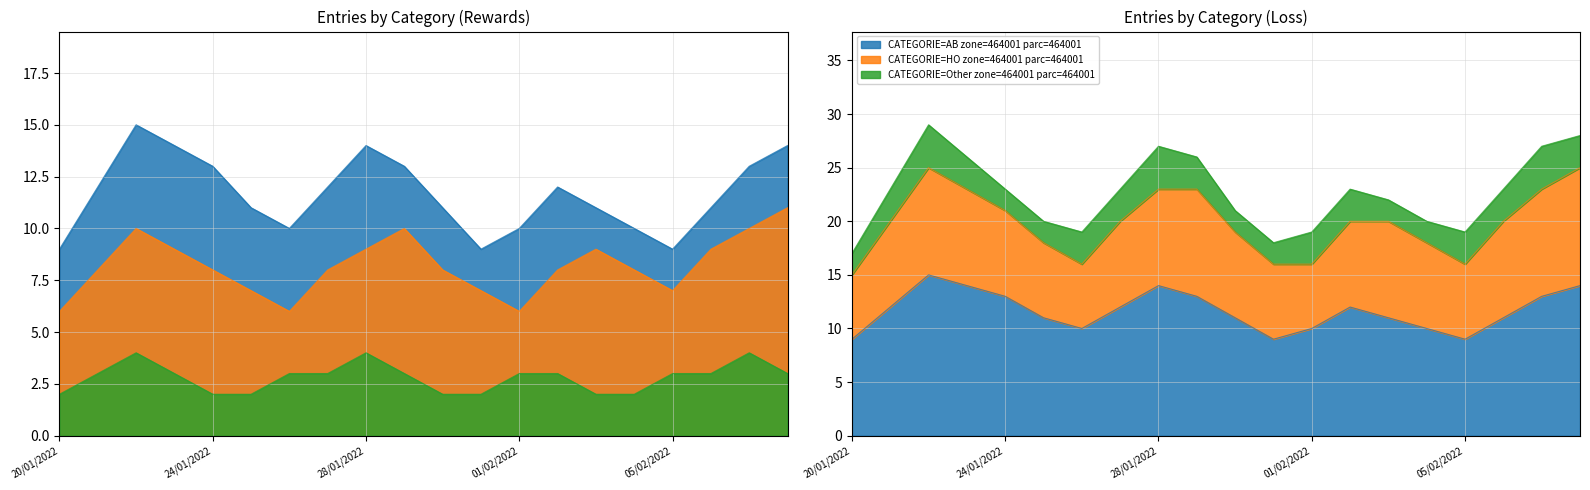

Is it true that HO equals 8 at 02/02/2022?

True